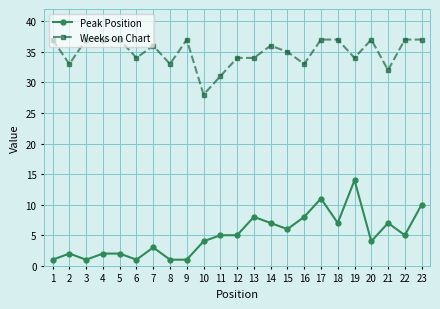

Read the Peak Position value at 9.

1